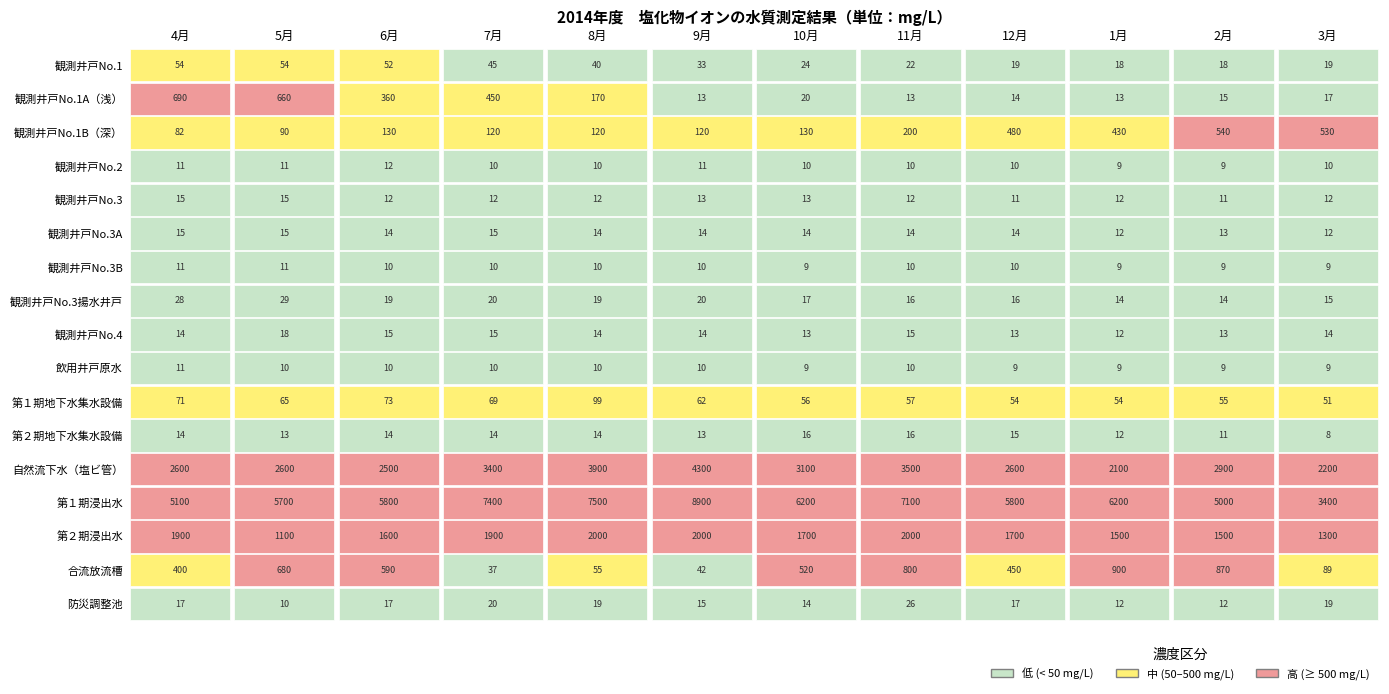

What is the spread (max minus min) of values at 11月?

7090